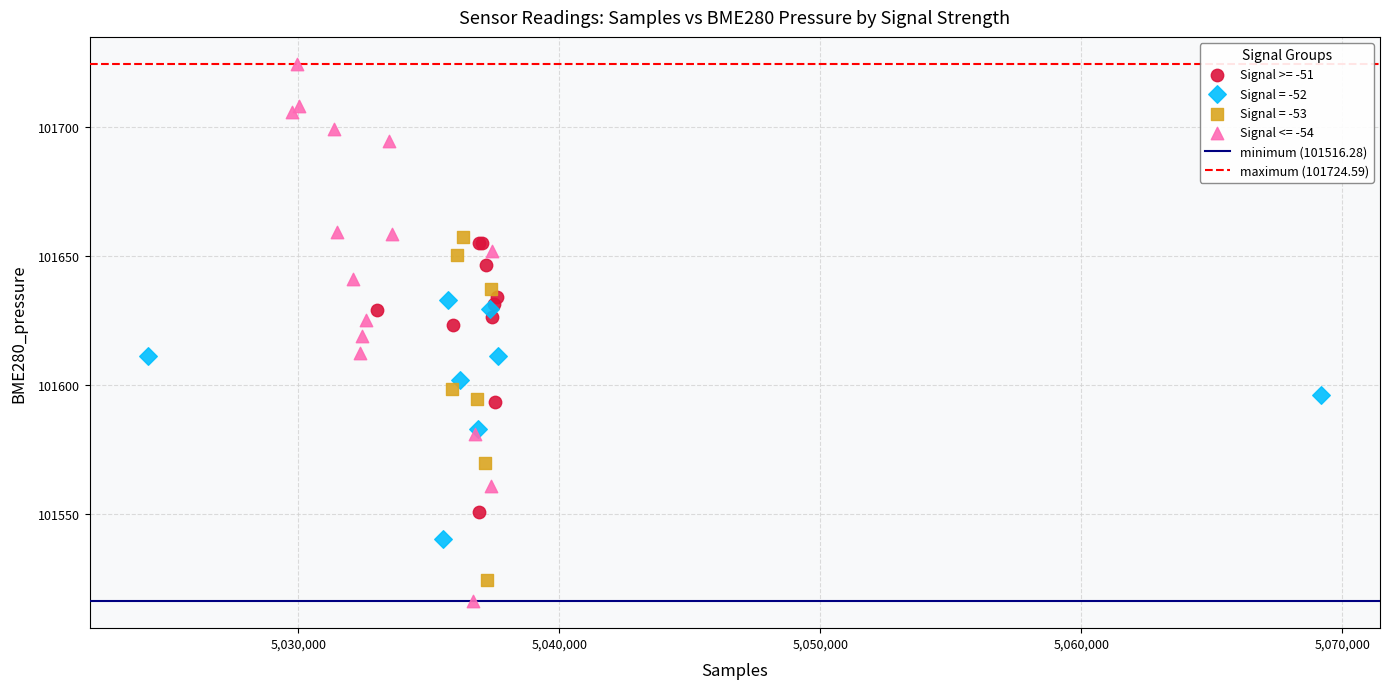

Which series contains the highest Y value?

Signal <= -54